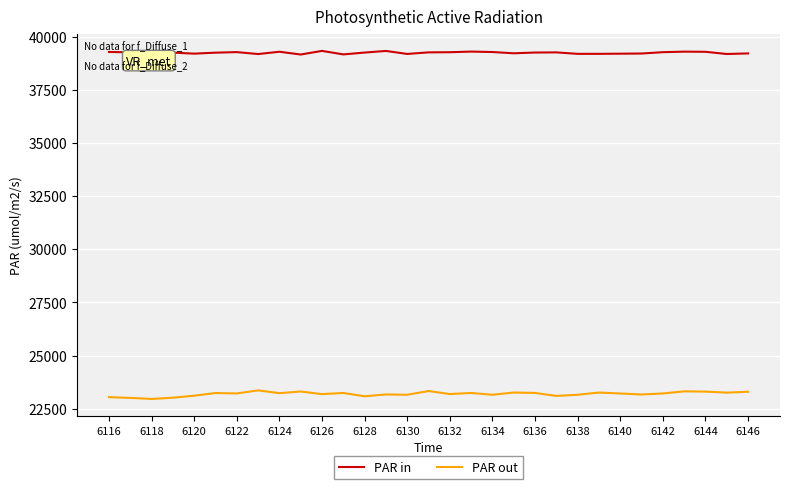

Is this an area chart (filled region under the line)?

No